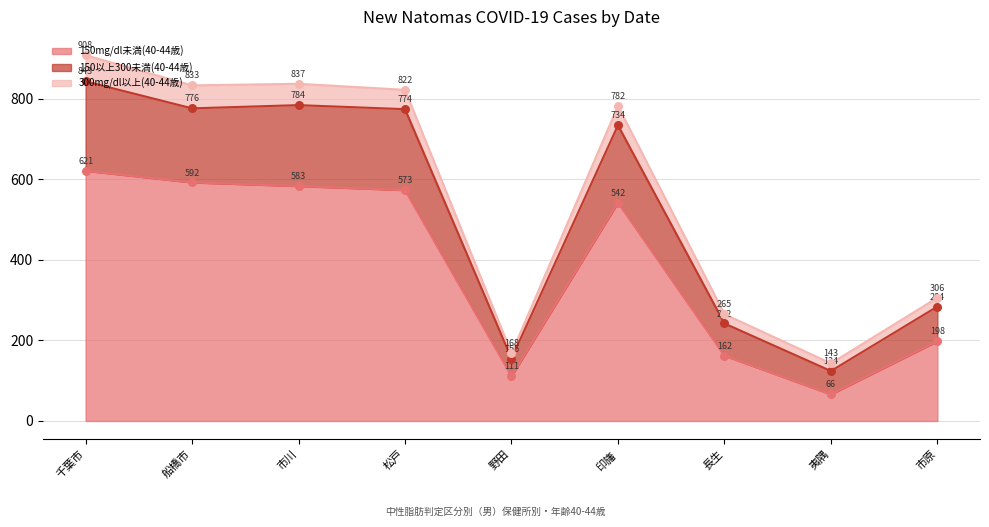

At how many categories does at least one series exceed 516?

5